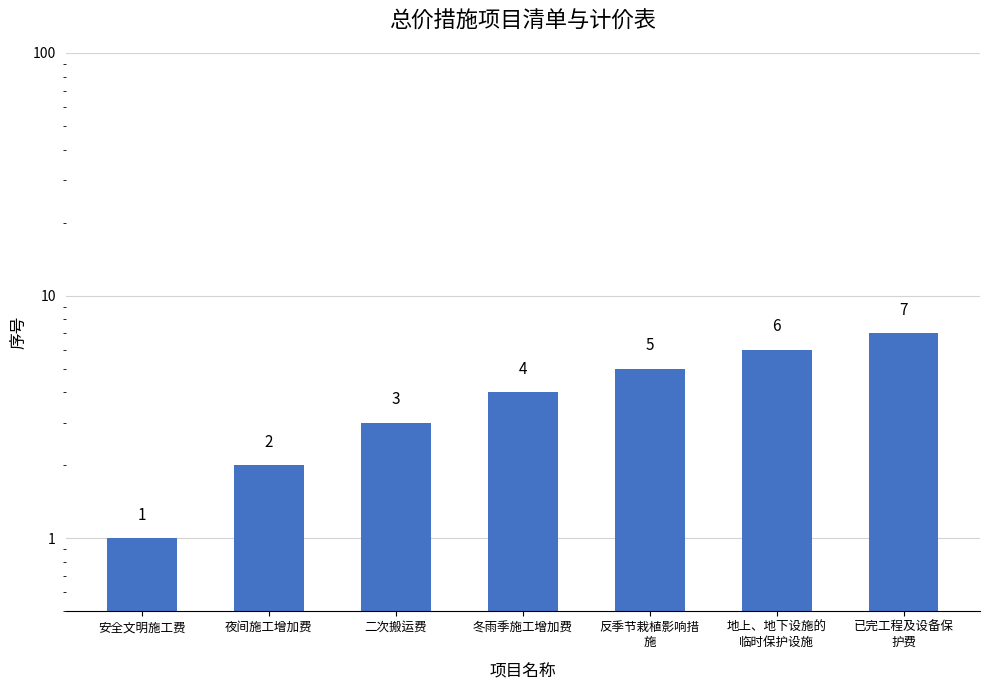

What is the value of the 5th bar from the left?

5